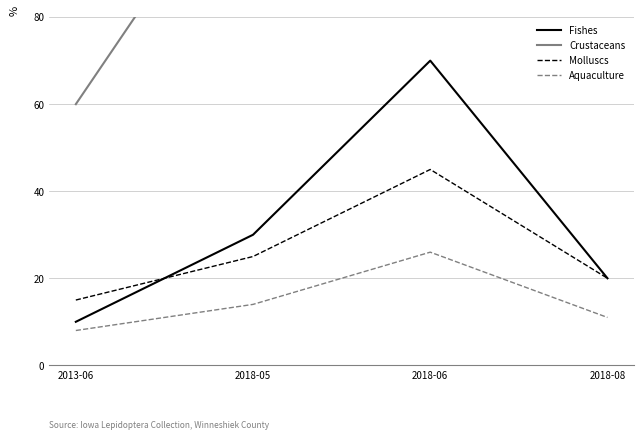

The Crustaceans series shows 240 at 2018-06. True or false?

True